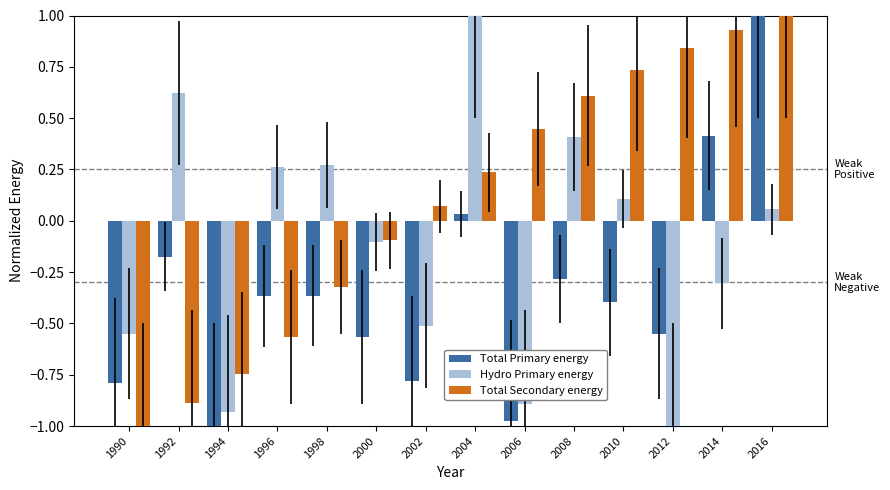

What are all the series names shown in the legend?

Total Primary energy, Hydro Primary energy, Total Secondary energy